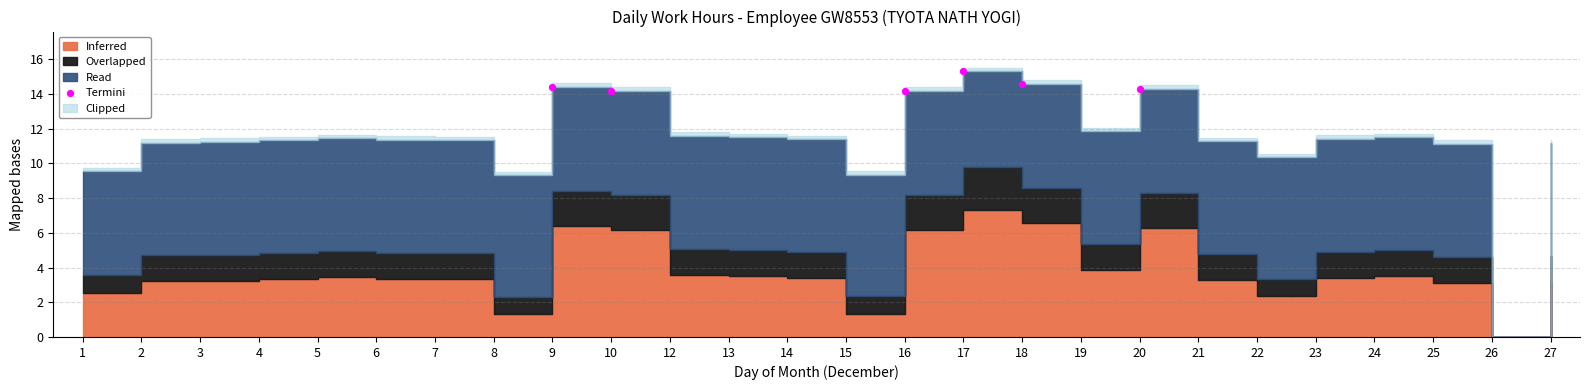

What is the range of X values (max minus min)?

10.0